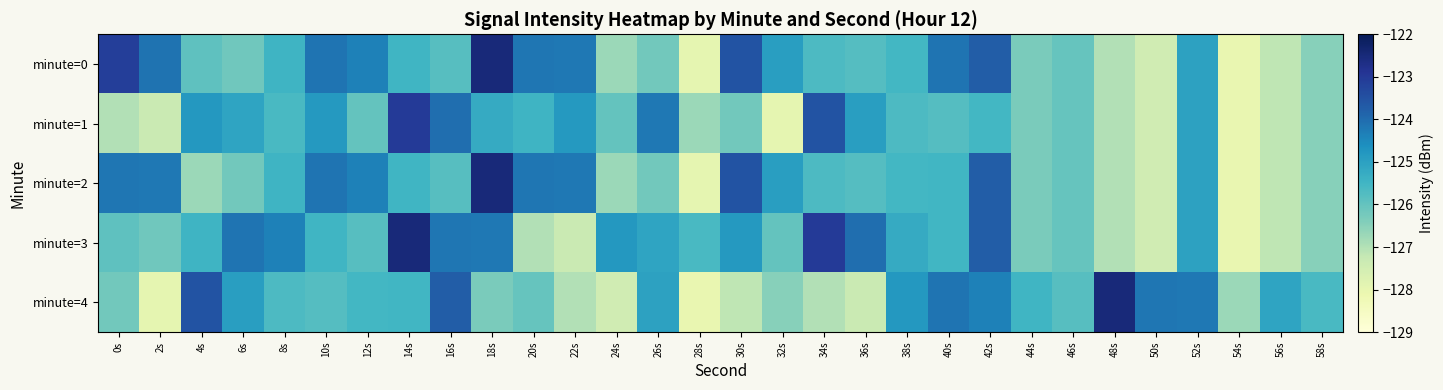

Reading left to right, what are all the values shown in this chart?

minute=0: 0s=-123.1	2s=-124.1	4s=-125.9	6s=-126.2	8s=-125.5	10s=-124.1	12s=-124.4	14s=-125.5	16s=-125.8	18s=-122.5	20s=-124.2	22s=-124.2	24s=-126.7	26s=-126.2	28s=-128.0	30s=-123.5	32s=-124.9	34s=-125.7	36s=-125.8	38s=-125.5	40s=-124.1	42s=-123.7	44s=-126.3	46s=-126.0	48s=-127.0	50s=-127.5	52s=-125.0	54s=-128.0	56s=-127.2	58s=-126.5
minute=1: 0s=-127.0	2s=-127.3	4s=-124.8	6s=-125.1	8s=-125.6	10s=-124.8	12s=-126.0	14s=-123.0	16s=-124.0	18s=-125.2	20s=-125.5	22s=-124.8	24s=-126.0	26s=-124.2	28s=-126.7	30s=-126.2	32s=-128.0	34s=-123.5	36s=-124.9	38s=-125.7	40s=-125.8	42s=-125.5	44s=-126.3	46s=-126.0	48s=-127.0	50s=-127.5	52s=-125.0	54s=-128.0	56s=-127.2	58s=-126.5
minute=2: 0s=-124.2	2s=-124.2	4s=-126.7	6s=-126.2	8s=-125.5	10s=-124.1	12s=-124.4	14s=-125.5	16s=-125.8	18s=-122.5	20s=-124.2	22s=-124.2	24s=-126.7	26s=-126.2	28s=-128.0	30s=-123.5	32s=-124.9	34s=-125.7	36s=-125.8	38s=-125.5	40s=-125.5	42s=-123.7	44s=-126.3	46s=-126.0	48s=-127.0	50s=-127.5	52s=-125.0	54s=-128.0	56s=-127.2	58s=-126.5
minute=3: 0s=-125.9	2s=-126.2	4s=-125.5	6s=-124.1	8s=-124.4	10s=-125.5	12s=-125.8	14s=-122.5	16s=-124.2	18s=-124.2	20s=-127.0	22s=-127.3	24s=-124.8	26s=-125.1	28s=-125.6	30s=-124.8	32s=-126.0	34s=-123.0	36s=-124.0	38s=-125.2	40s=-125.5	42s=-123.7	44s=-126.3	46s=-126.0	48s=-127.0	50s=-127.5	52s=-125.0	54s=-128.0	56s=-127.2	58s=-126.5
minute=4: 0s=-126.2	2s=-128.0	4s=-123.5	6s=-124.9	8s=-125.7	10s=-125.8	12s=-125.5	14s=-125.5	16s=-123.7	18s=-126.3	20s=-126.0	22s=-127.0	24s=-127.5	26s=-125.0	28s=-128.0	30s=-127.2	32s=-126.5	34s=-127.0	36s=-127.3	38s=-124.8	40s=-124.1	42s=-124.4	44s=-125.5	46s=-125.8	48s=-122.5	50s=-124.2	52s=-124.2	54s=-126.7	56s=-125.1	58s=-125.6